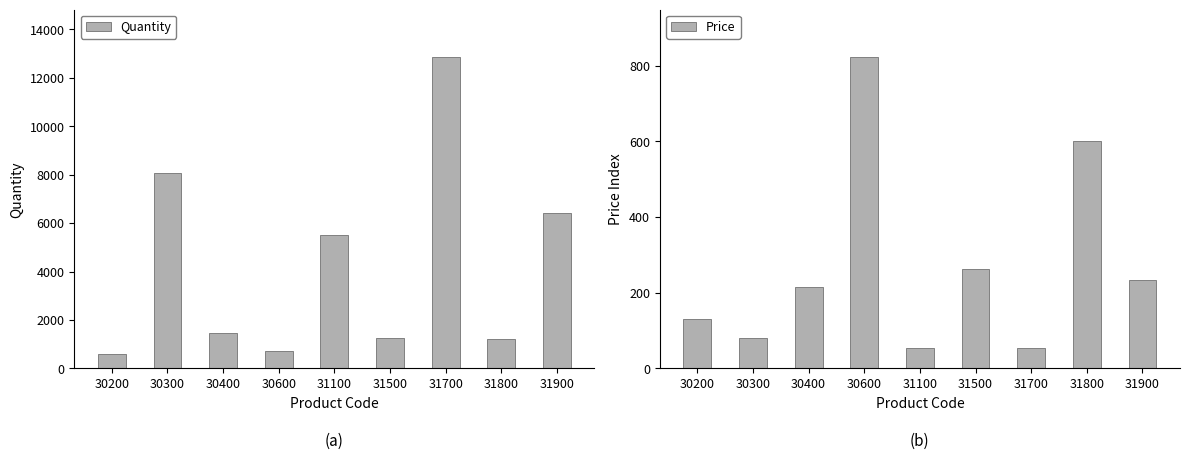

What is the difference between the maximum and minimum values in the Quantity series?

12265